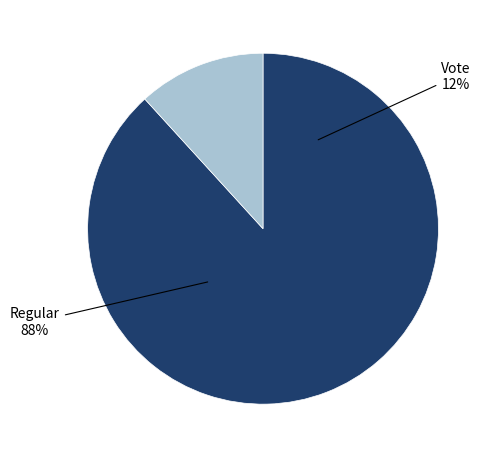

Is it true that Regular is 88% of the pie?

True